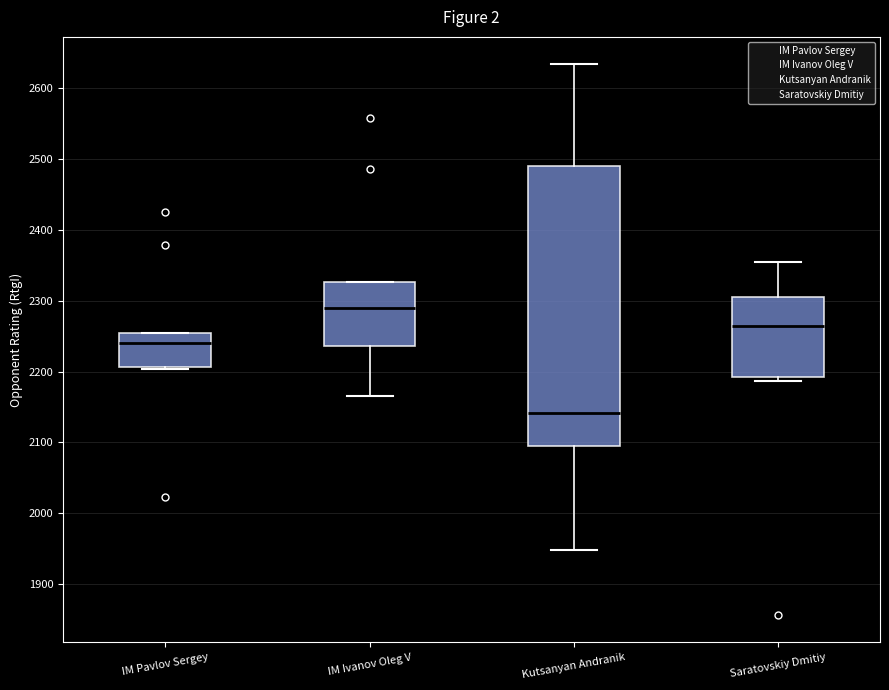

Where does the median line of the box for IM Ivanov Oleg V sit on the y-axis? The values are not printed on the chart, so give them approximately, as read against the axis.

2290